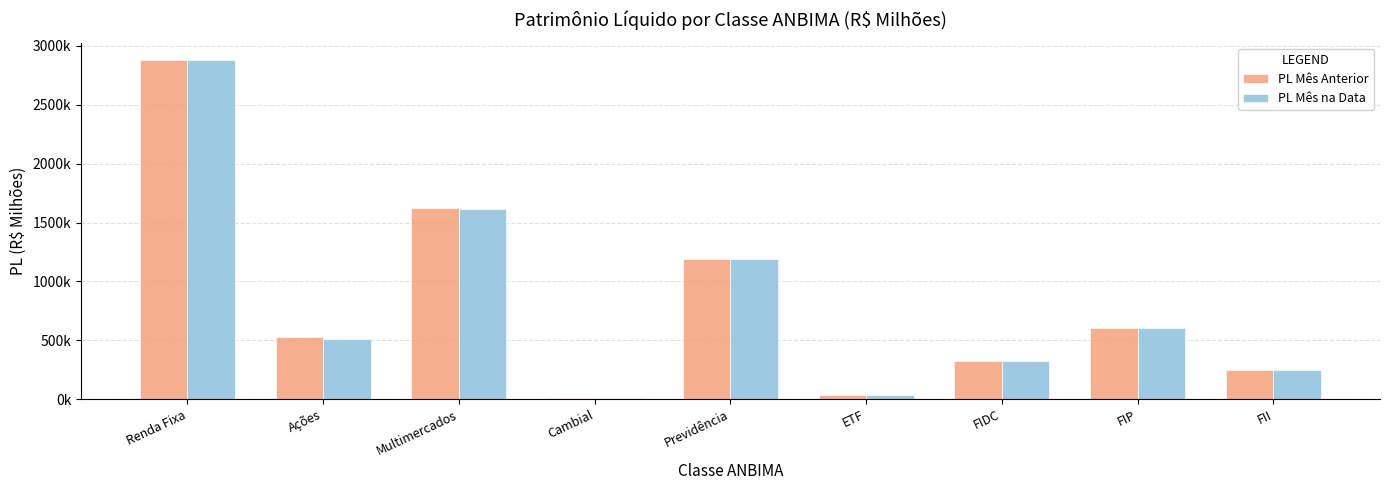

What are all the series names shown in the legend?

PL Mês Anterior, PL Mês na Data